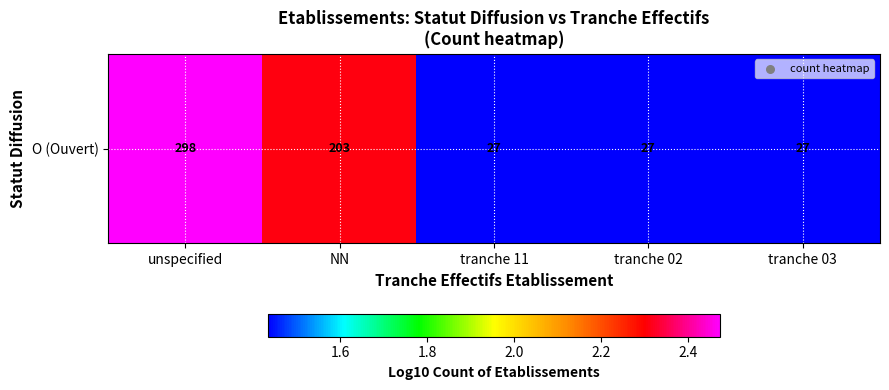

What value does the data have at NN?

2.3